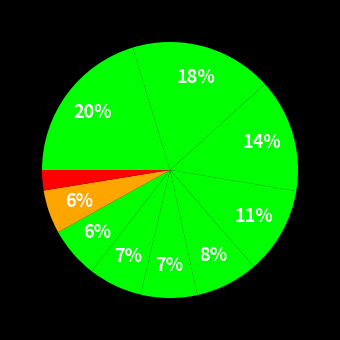

Count the number of slices in the pie.

10